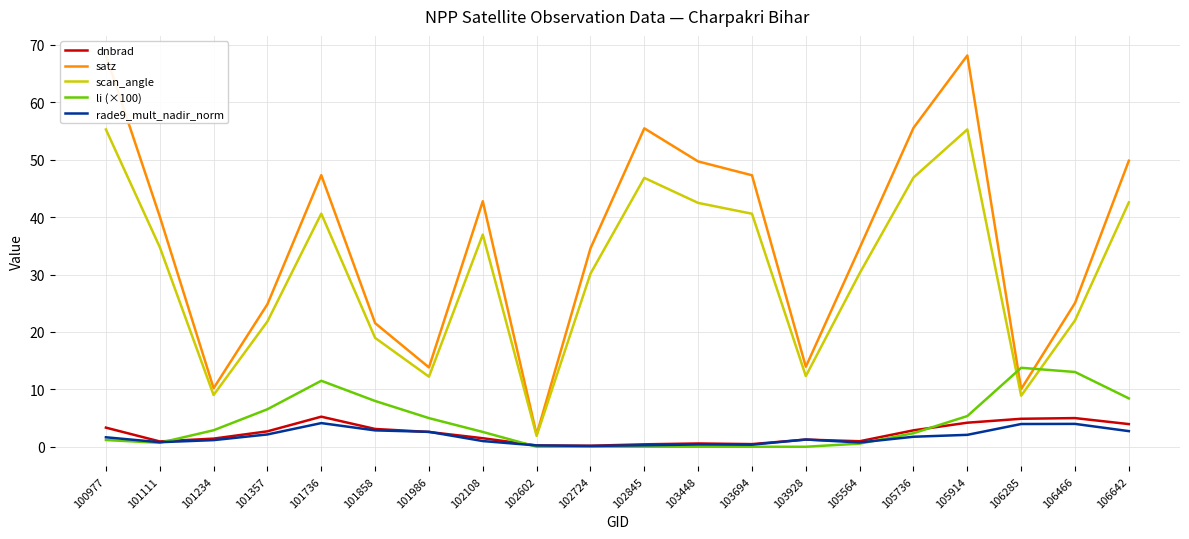

True or false: scan_angle and rade9_mult_nadir_norm cross at least once.

False